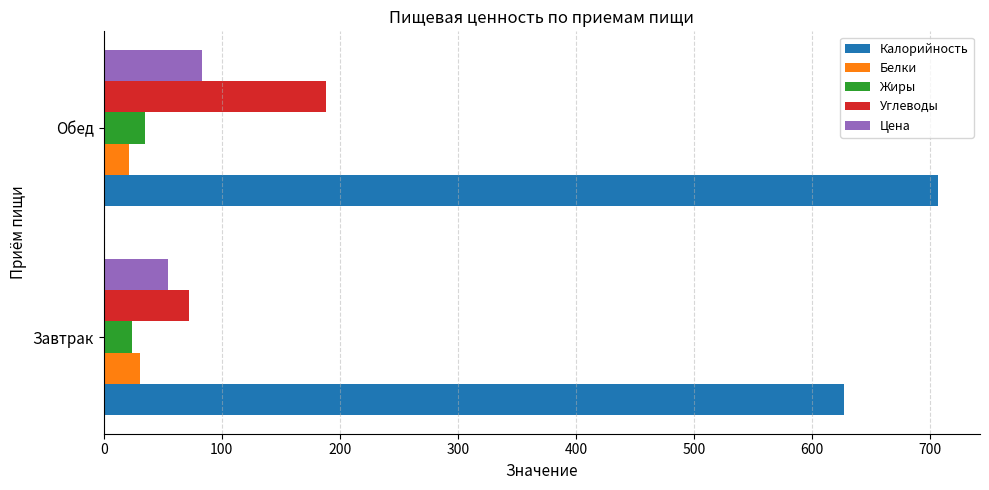

At how many categories does at least one series exceed 266?

2